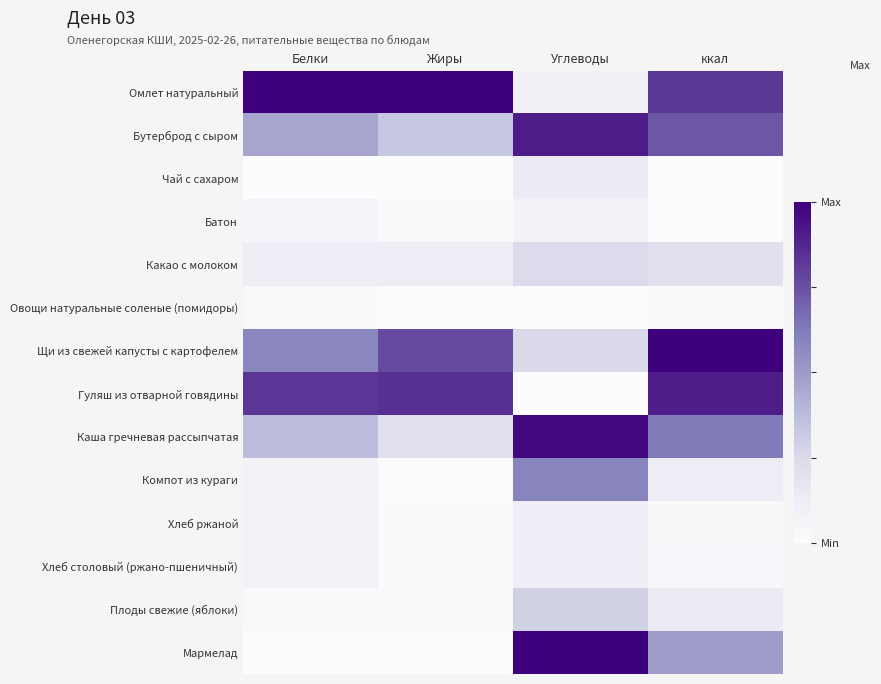

At Белки, list the series in order from largest to smallest.

Омлет натуральный, Гуляш из отварной говядины, Щи из свежей капусты с картофелем, Бутерброд с сыром, Каша гречневая рассыпчатая, Какао с молоком, Компот из кураги, Хлеб ржаной, Хлеб столовый (ржано-пшеничный), Батон, Овощи натуральные соленые (помидоры), Плоды свежие (яблоки), Чай с сахаром, Мармелад